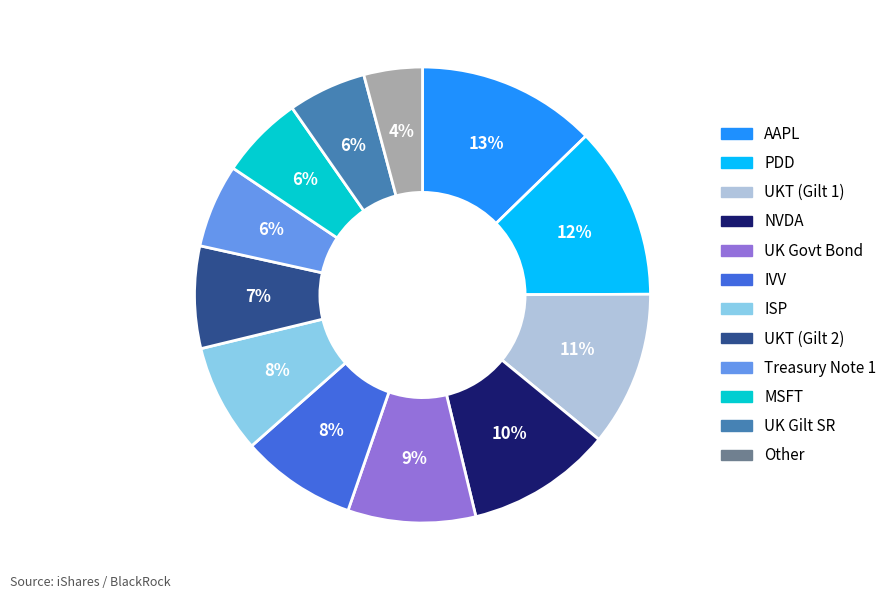

What percentage is the UKT (Gilt 2) slice, to the nearest percent?

7%